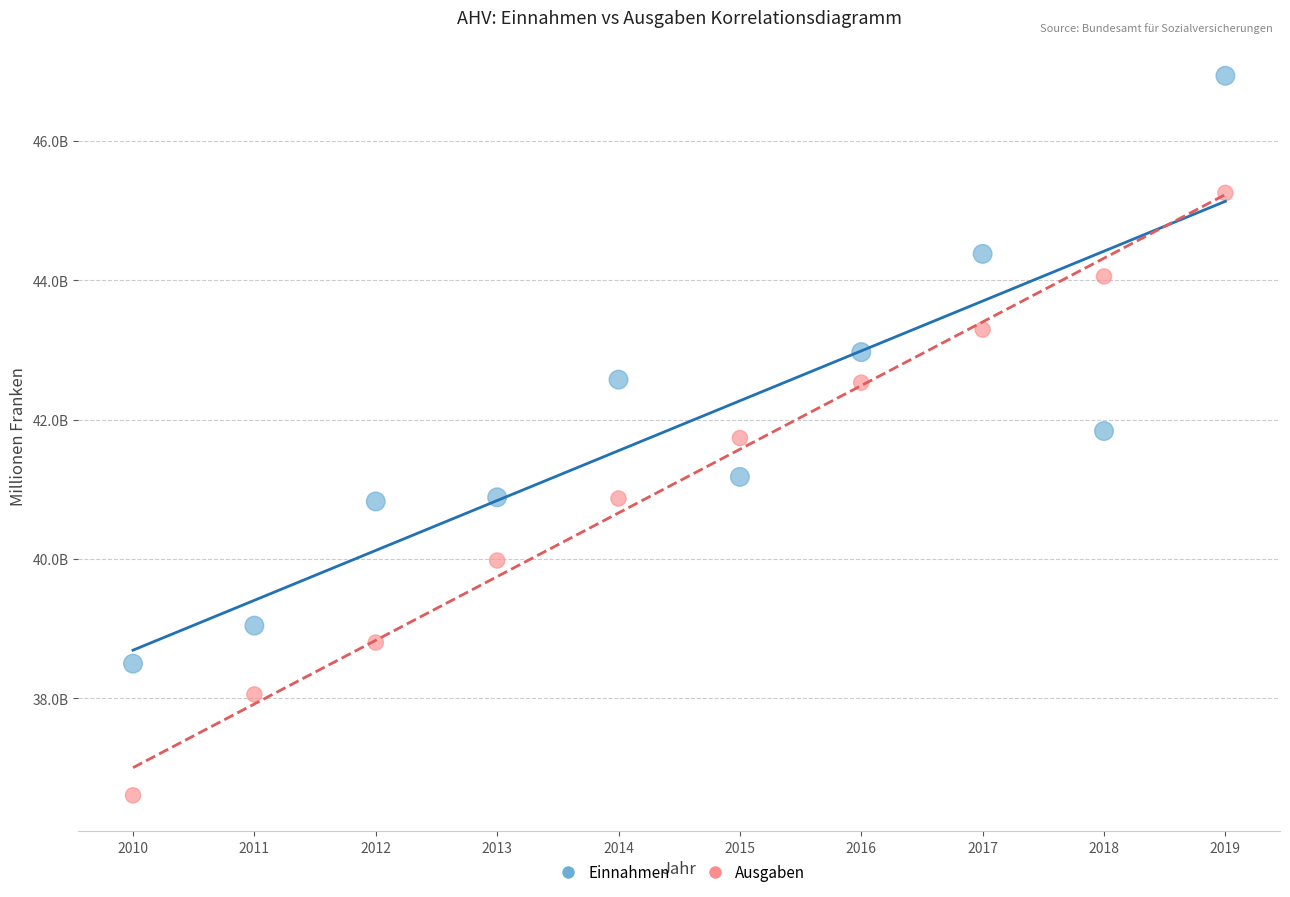

What are all the series names shown in the legend?

Einnahmen, Ausgaben